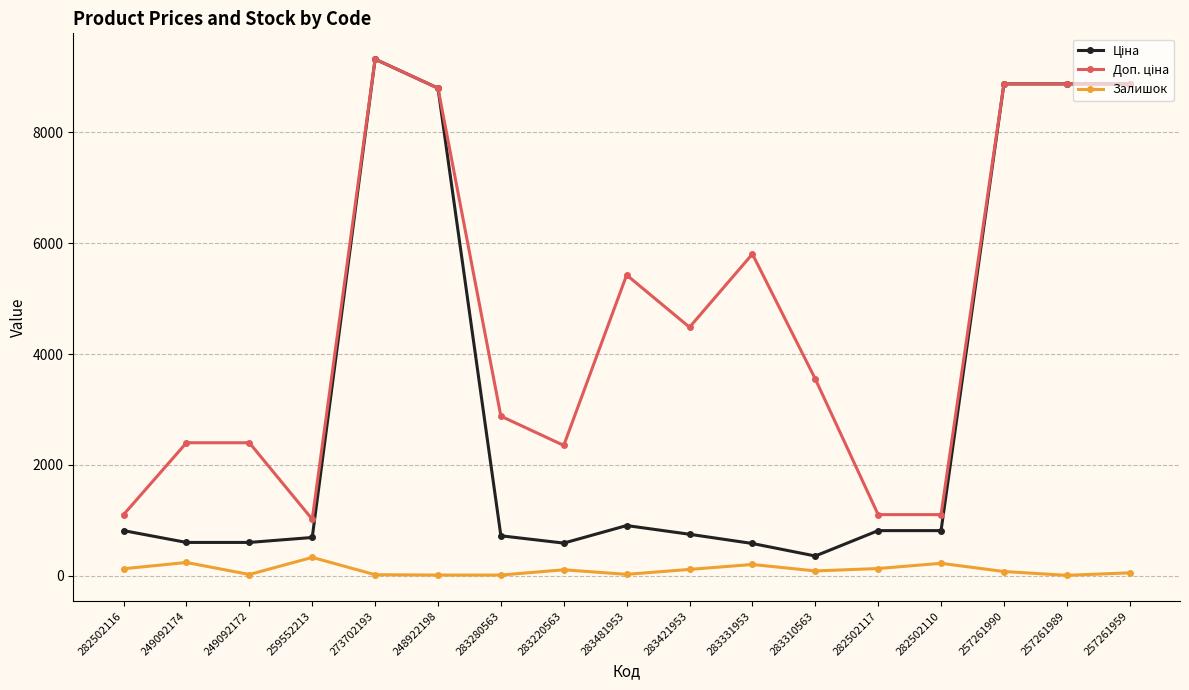

Which category has the highest value across all series?

273702193